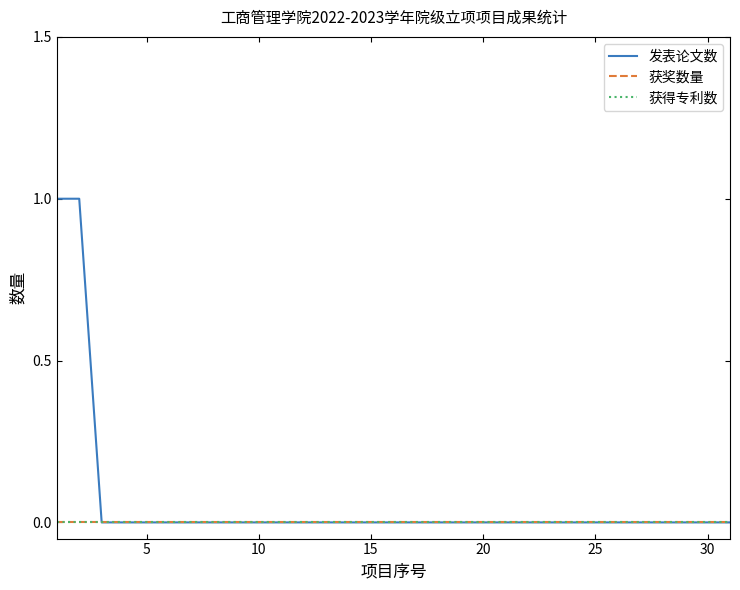

Is this an area chart (filled region under the line)?

No